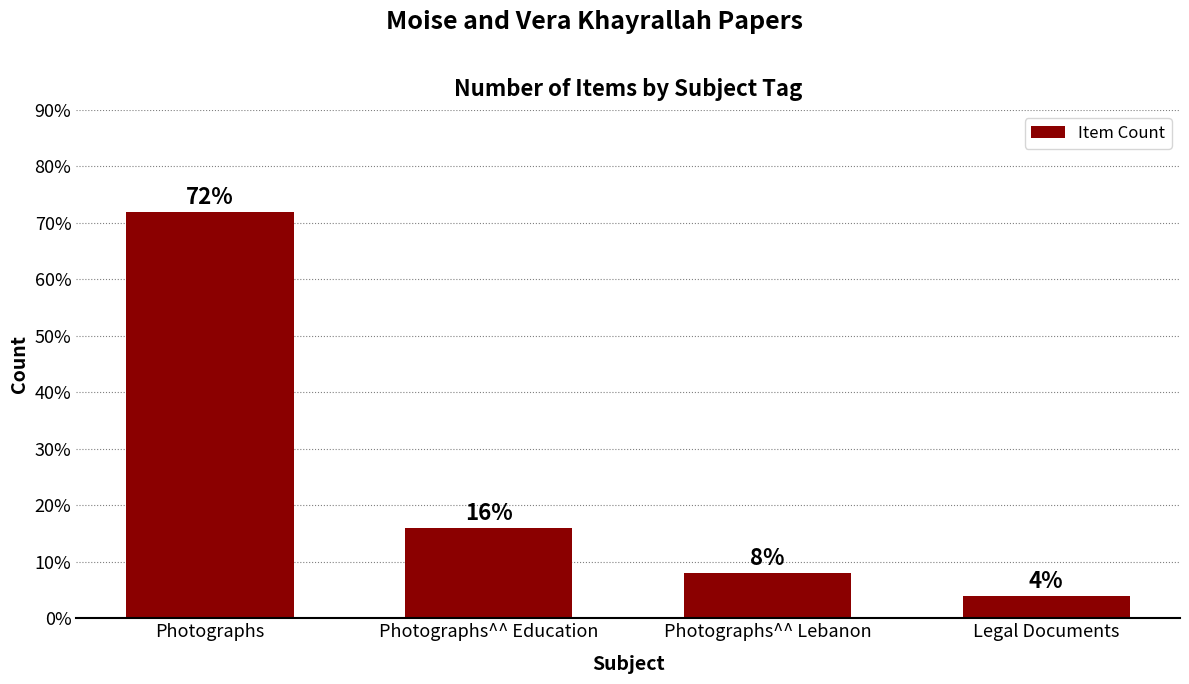

Reading right to left, what are all the values shown in this chart?

4	8	16	72